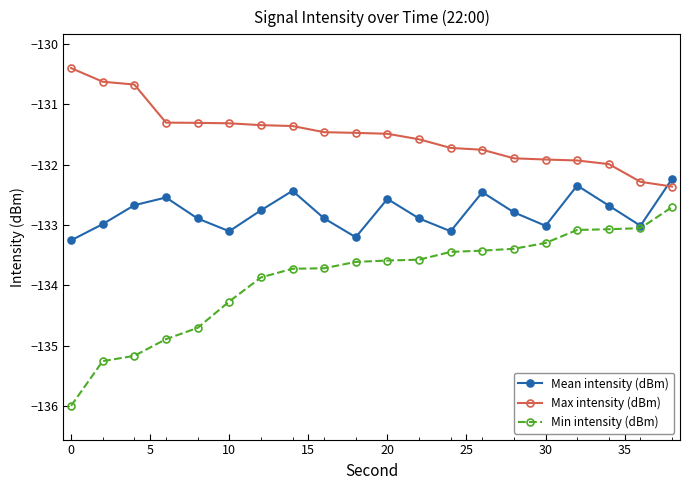

True or false: Mean intensity (dBm) has more than 0 interior local peaks.

True